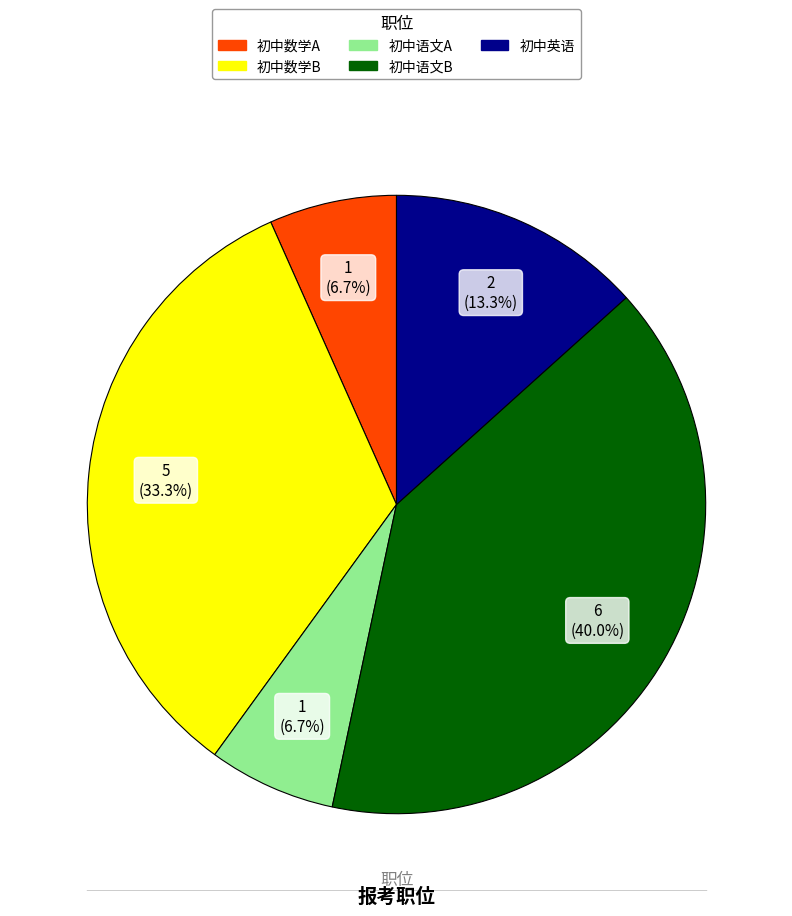

Is it true that 初中数学A is 7% of the pie?

True